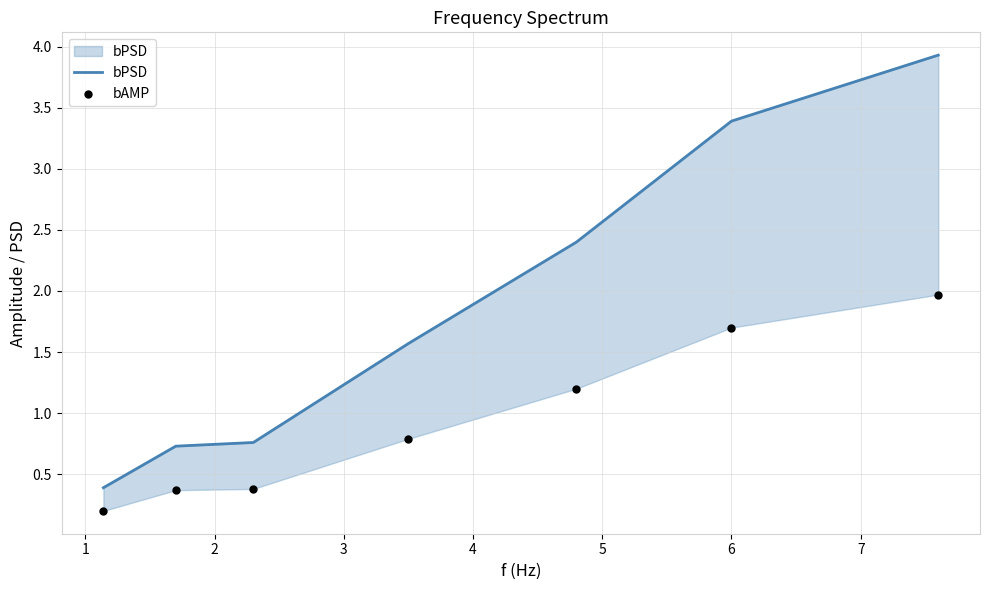

Which series contains the highest Y value?

bPSD